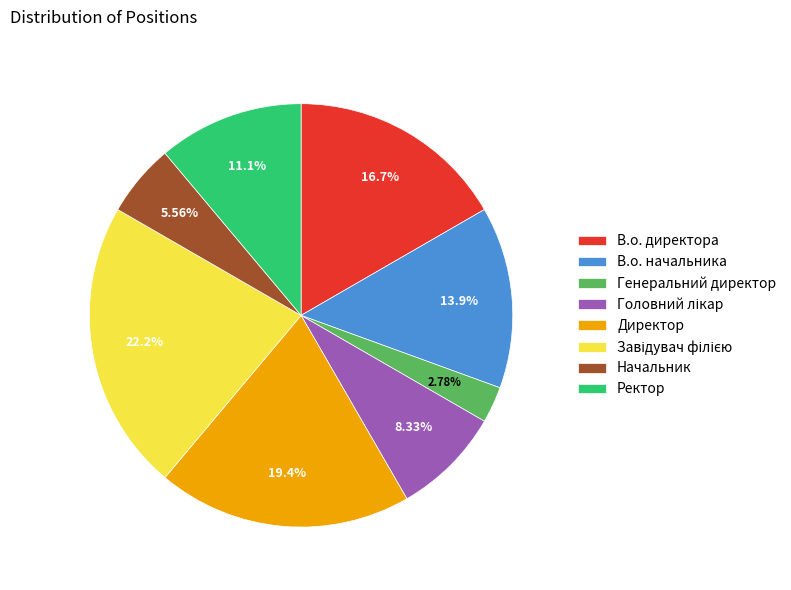

Does В.о. директора account for over 50% of the chart?

No